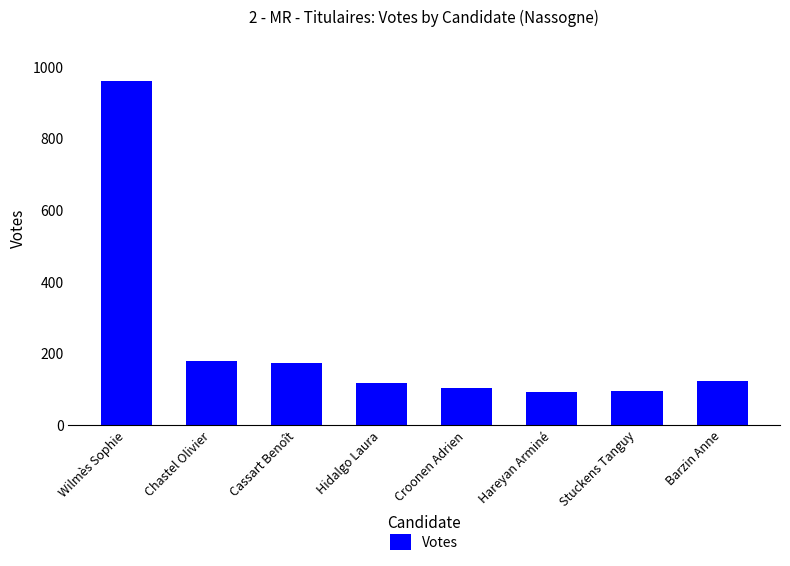

What is the difference between the second highest and minimum values?

85